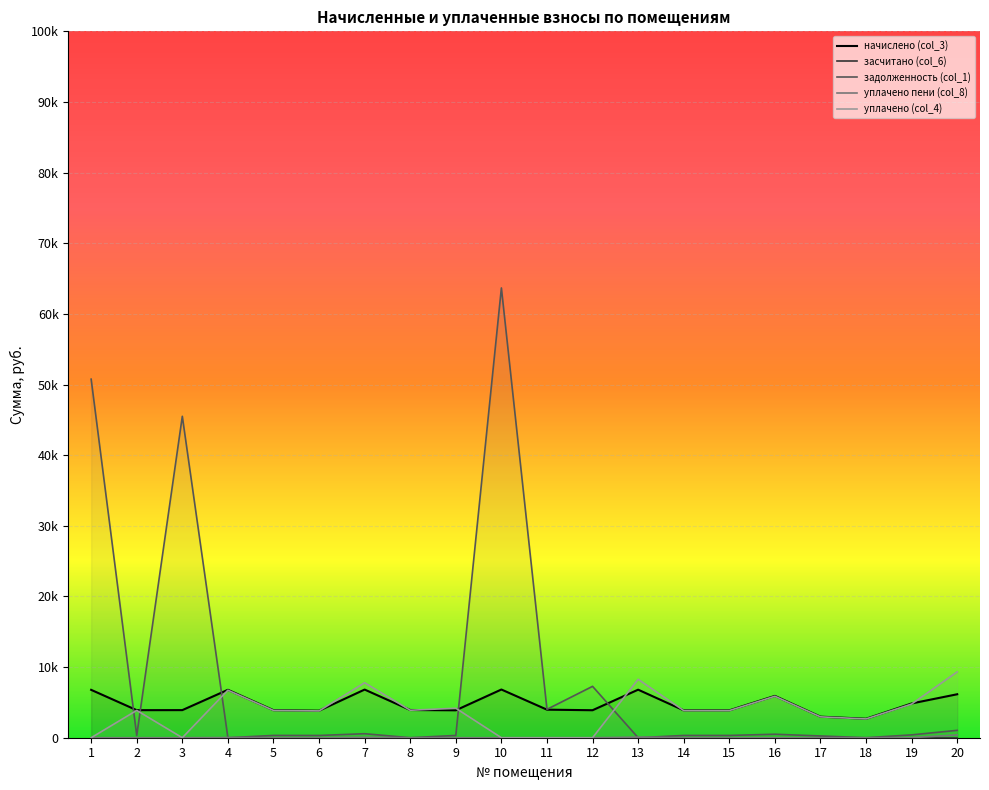

Where is the first local minimum for уплачено пени (col_8)?

8